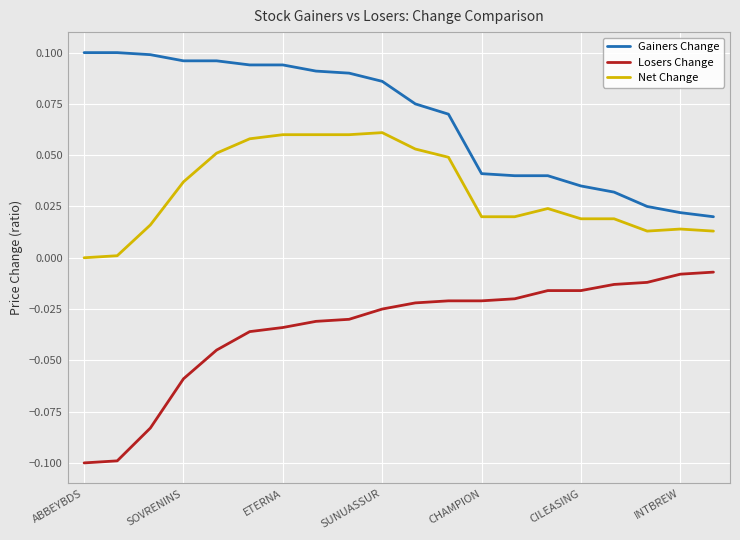

Count the number of data series in this chart.

3